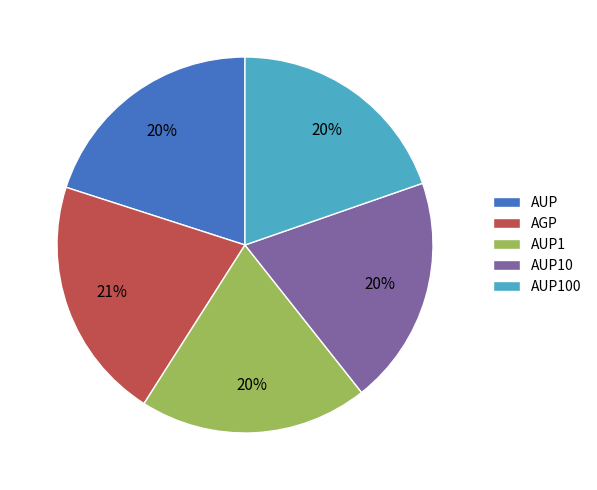

True or false: AUP100 accounts for 10% of the total.

False